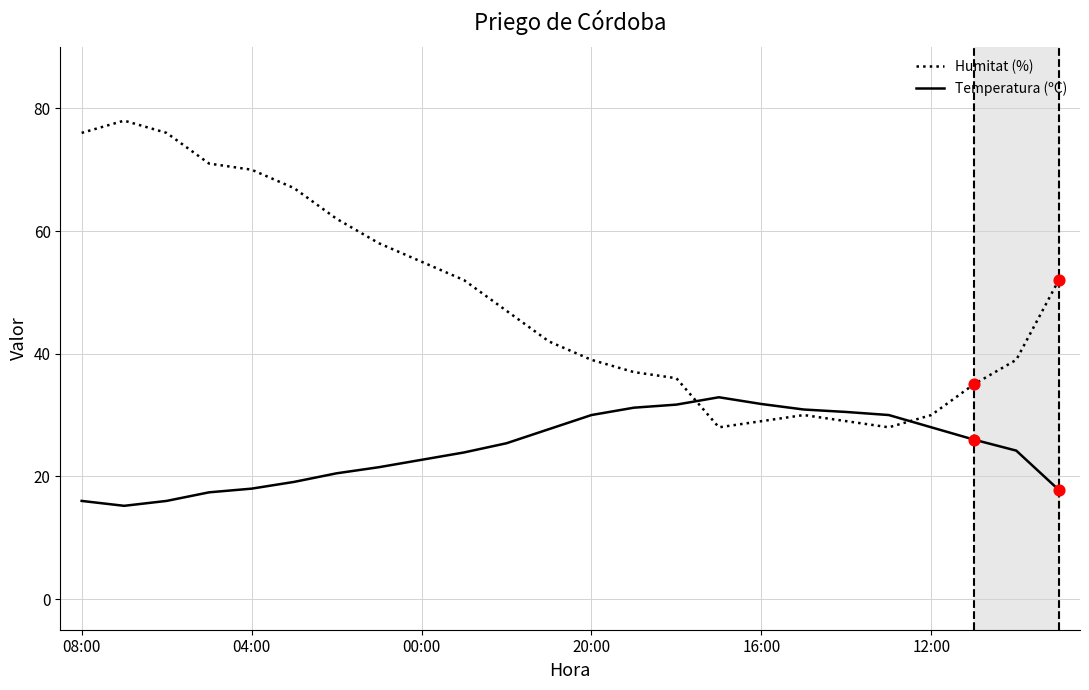

Which series has the largest total across all categories?

Humitat (%)